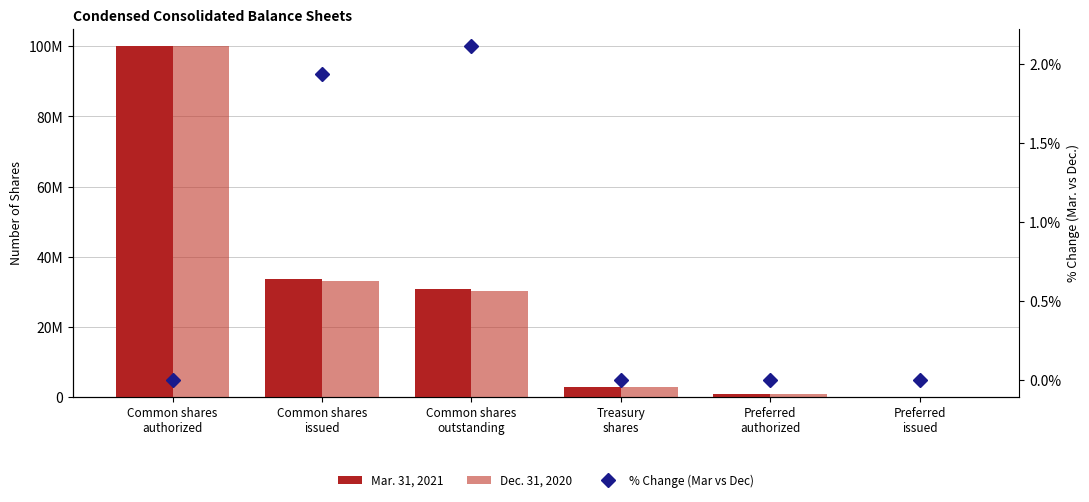

Which series has the largest total across all categories?

Mar. 31, 2021